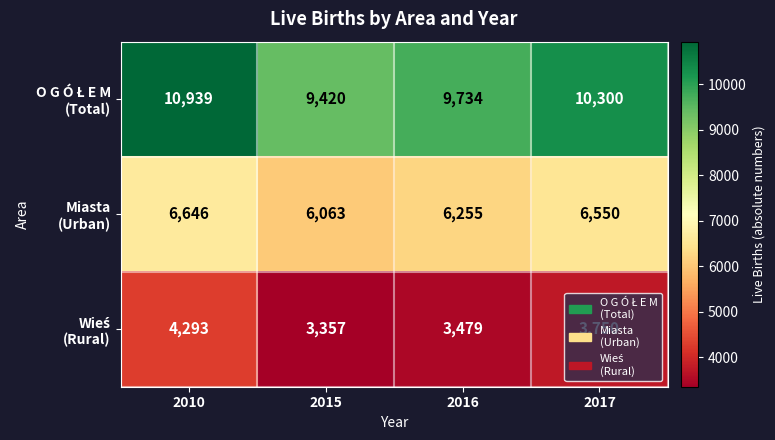

What is the minimum value shown in the chart?

3357